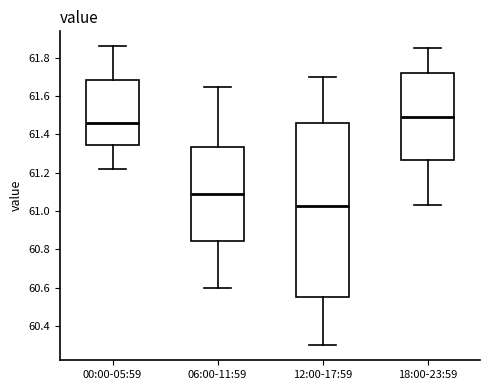

Where does the median line of the box for 06:00-11:59 sit on the y-axis? The values are not printed on the chart, so give them approximately, as read against the axis.

61.10